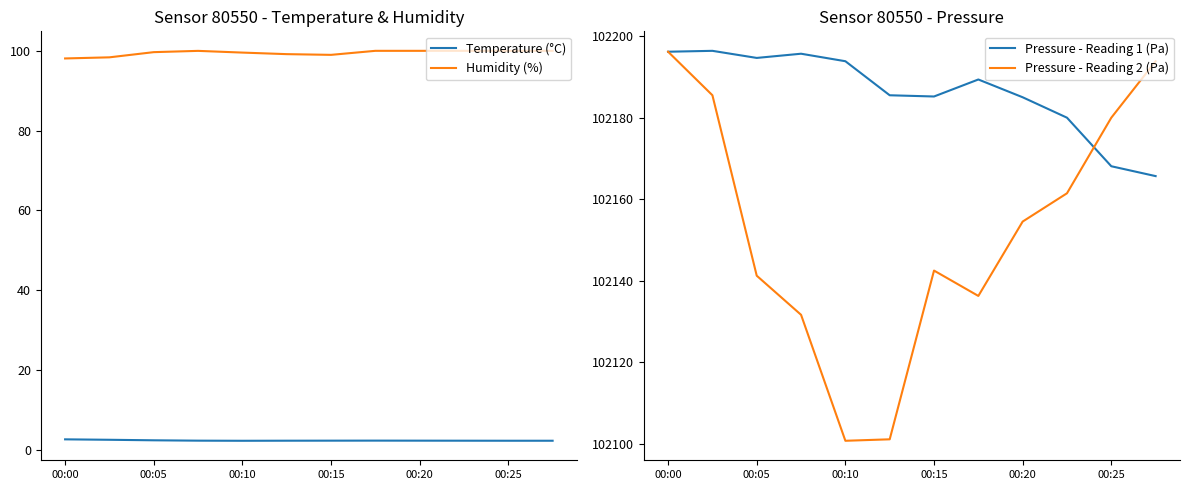

True or false: Humidity (%) and Temperature (°C) cross at least once.

False